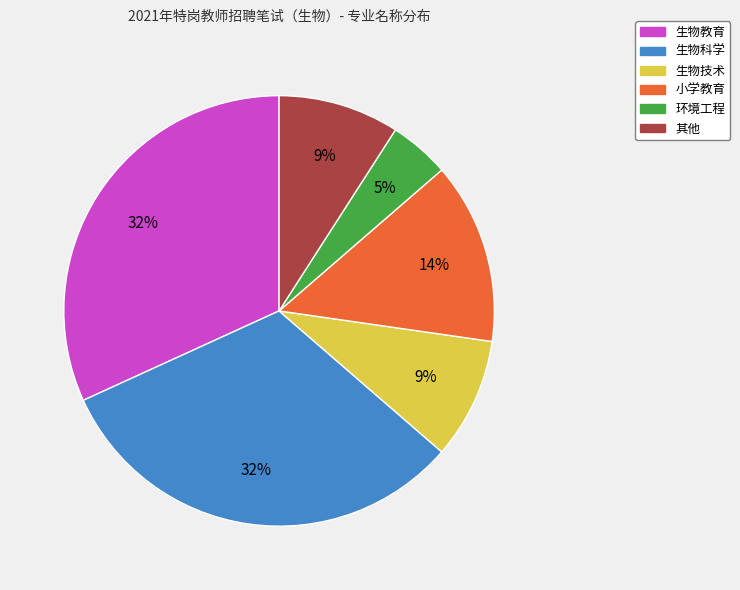

How many slices are in this pie chart?

6